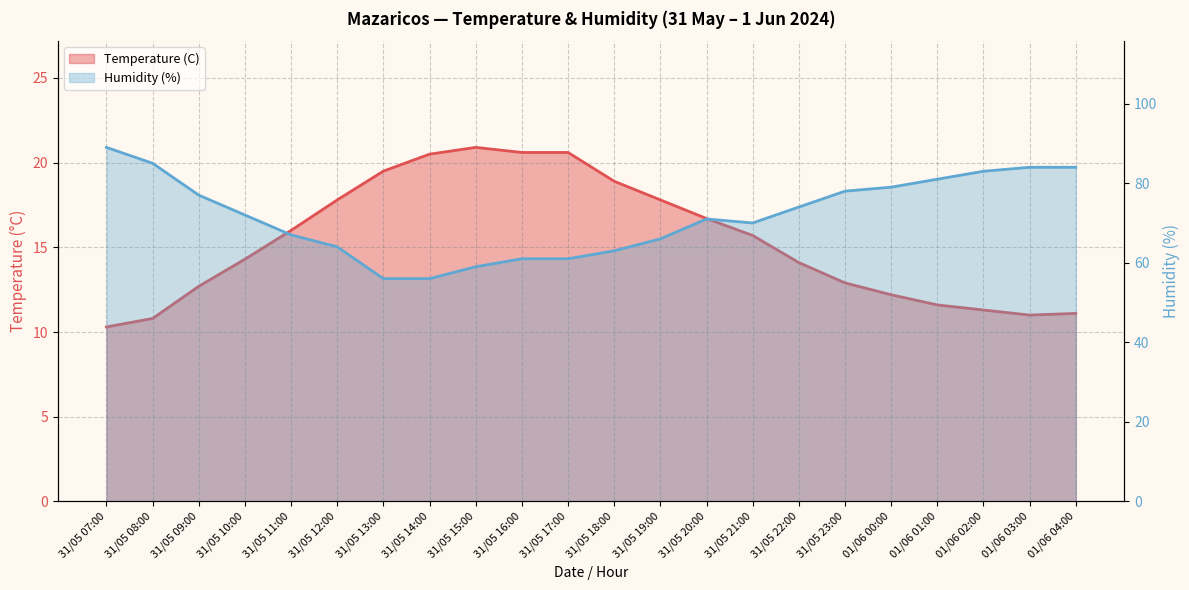

At which category is the sum across all series the highest?

31/05 07:00